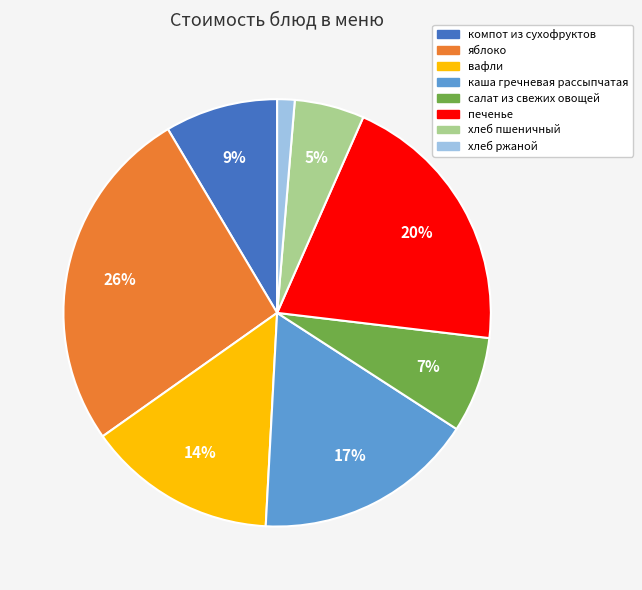

How many segments does this pie chart have?

8